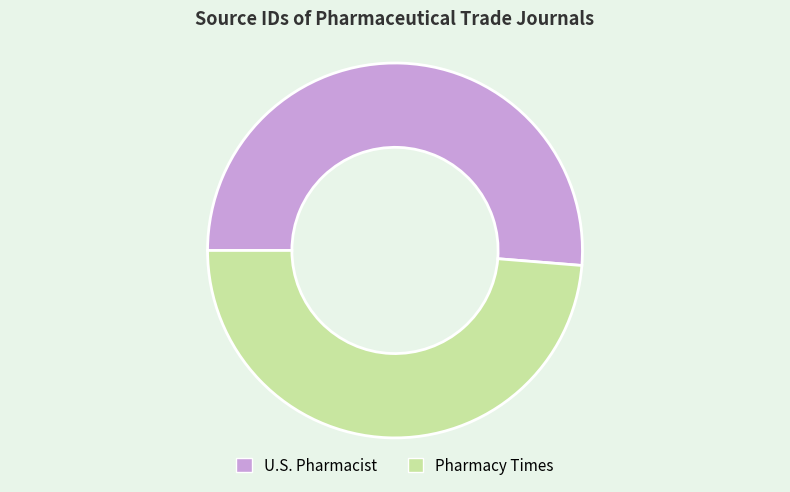

What is the ratio of the value at Pharmacy Times to the value at U.S. Pharmacist?

1.0